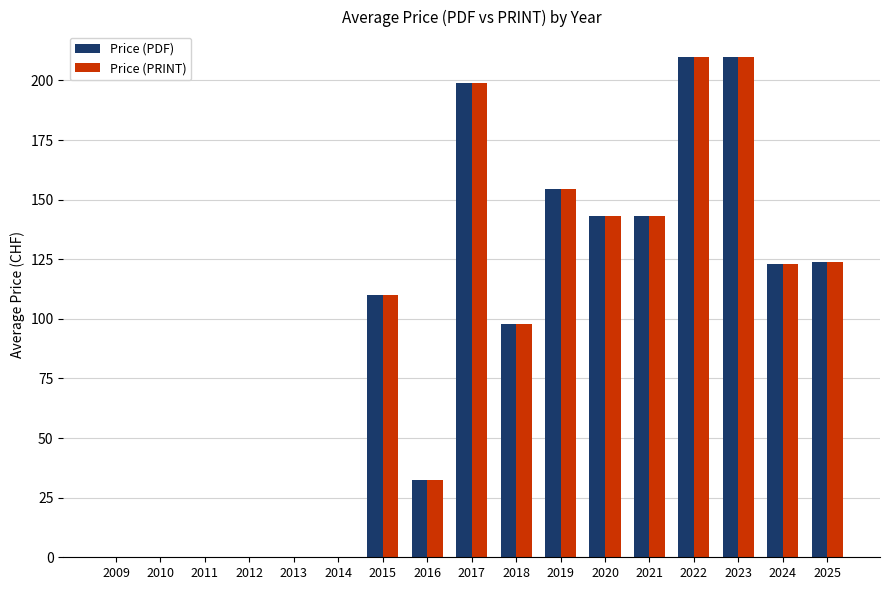

What are all the series names shown in the legend?

Price (PDF), Price (PRINT)